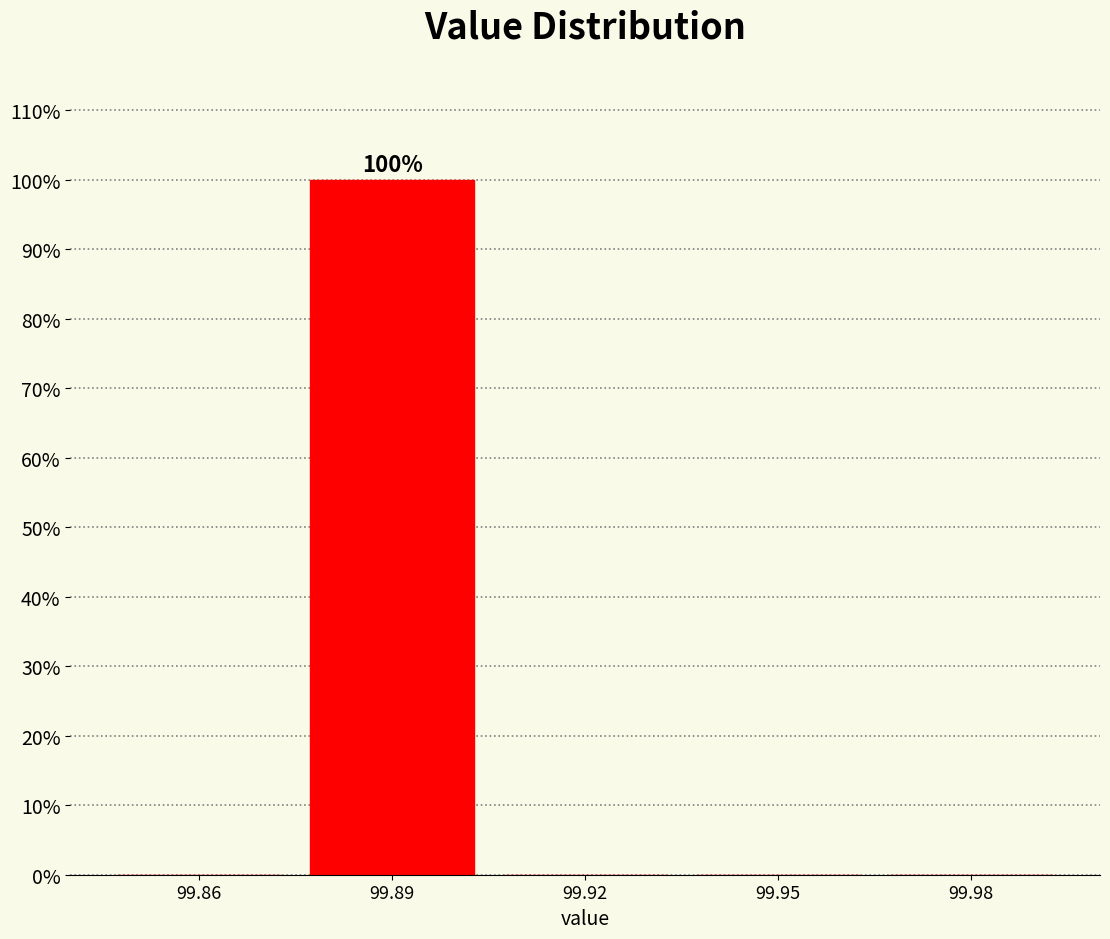

Reading left to right, what are all the values shown in this chart?

99.86=0	99.89=100	99.92=0	99.95=0	99.98=0